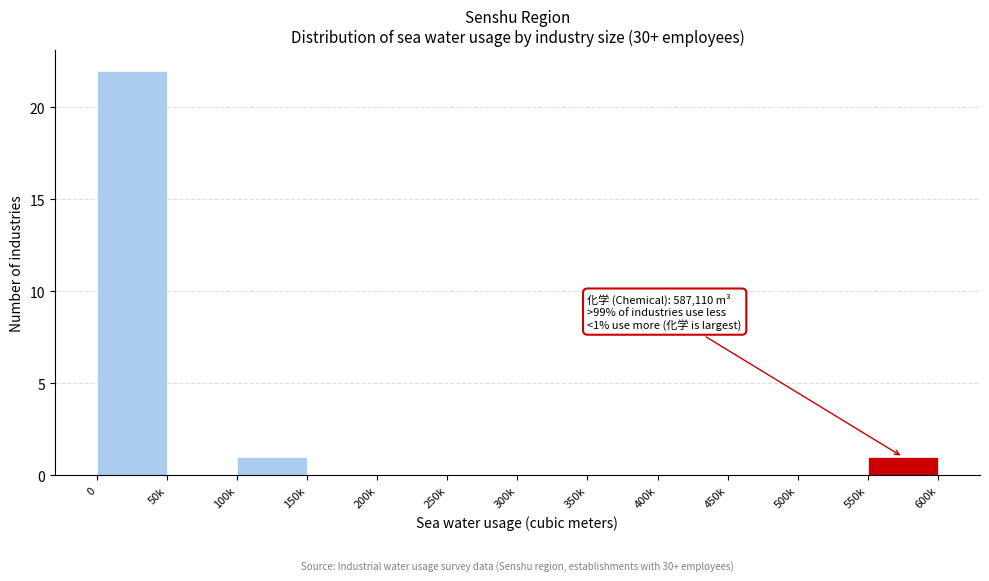

Reading right to left, list all the values displayed in this chart.

550k=1	500k=0	450k=0	400k=0	350k=0	300k=0	250k=0	200k=0	150k=0	100k=1	50k=0	0=22